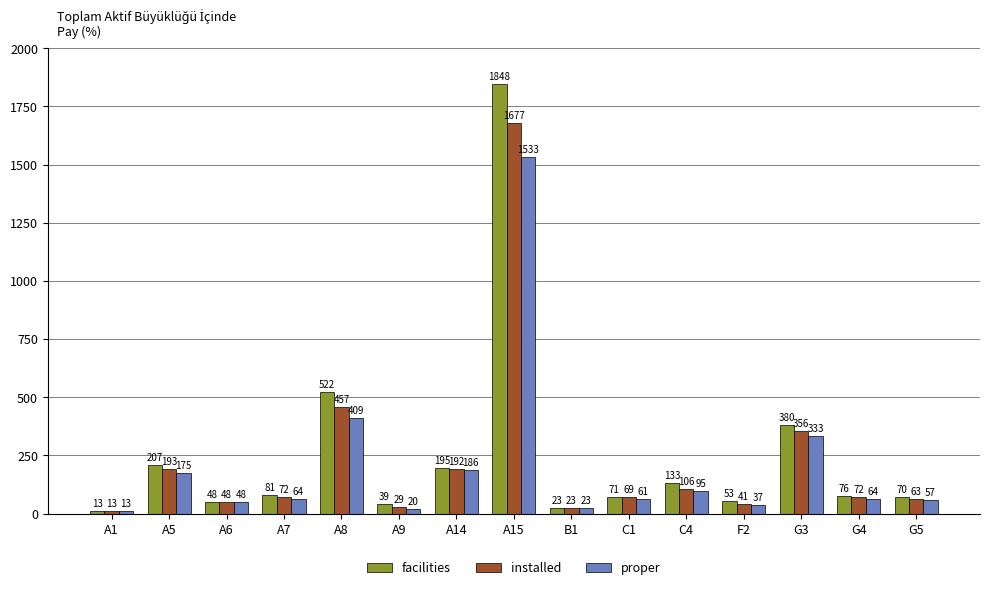

What is the average value of the facilities series?

251